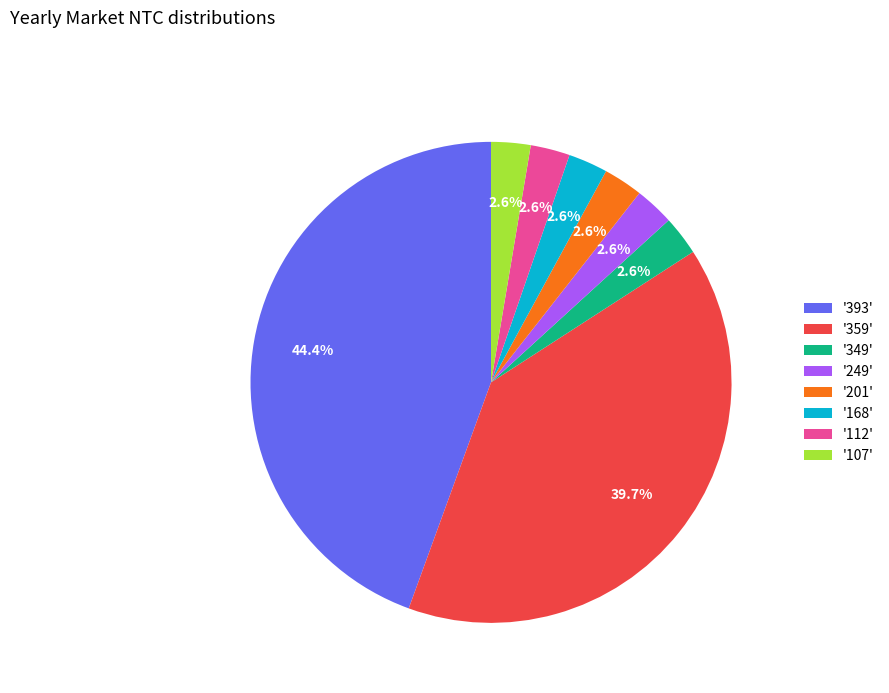

Which slice is the largest?

'393'